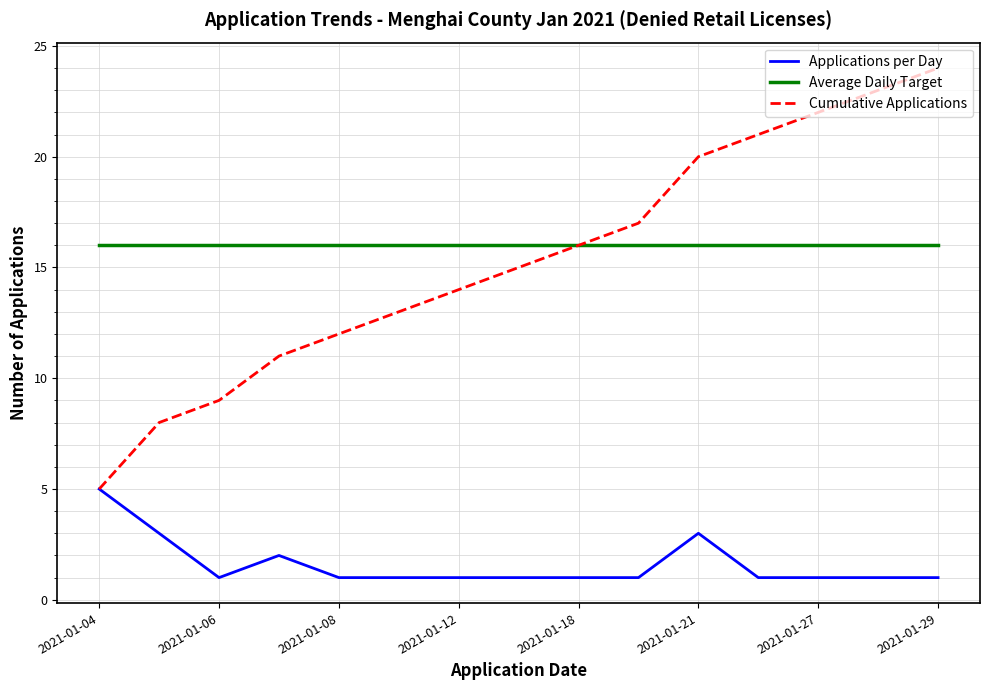

What is the average value of the Average Daily Target series?

16